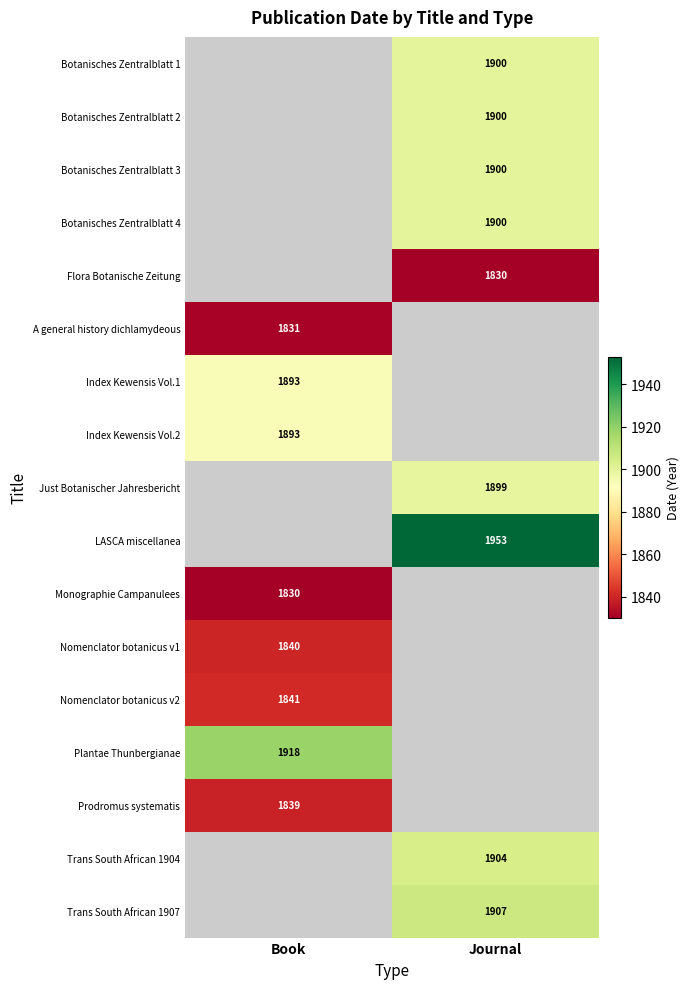

The value of Botanisches Zentralblatt 4 at Journal is 1900. True or false?

True